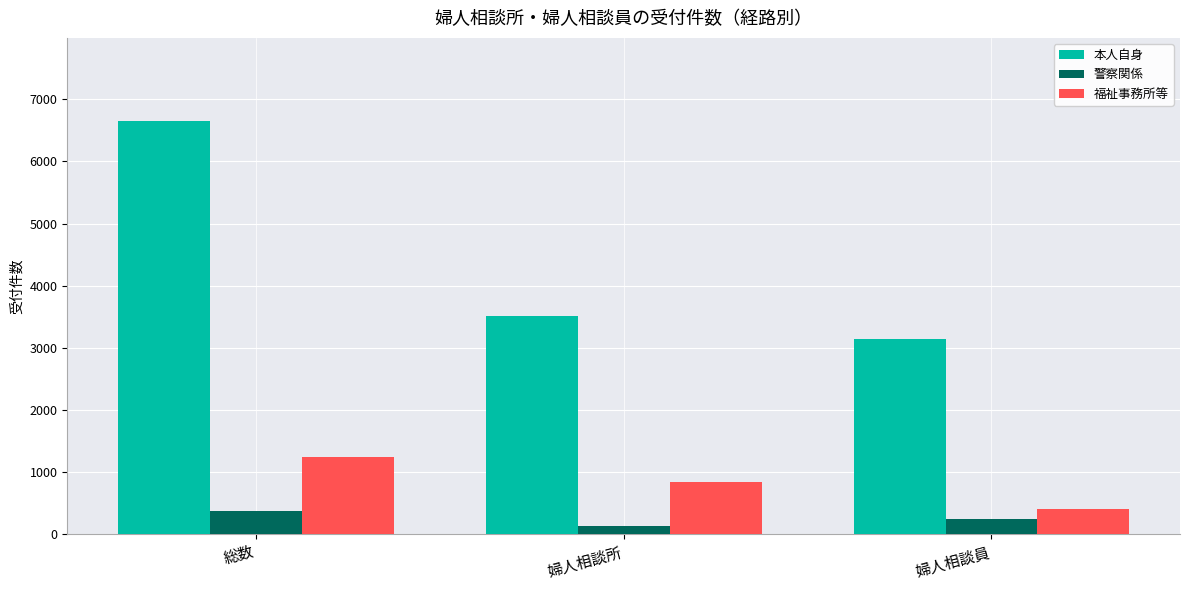

What position from the right is 婦人相談所?

2